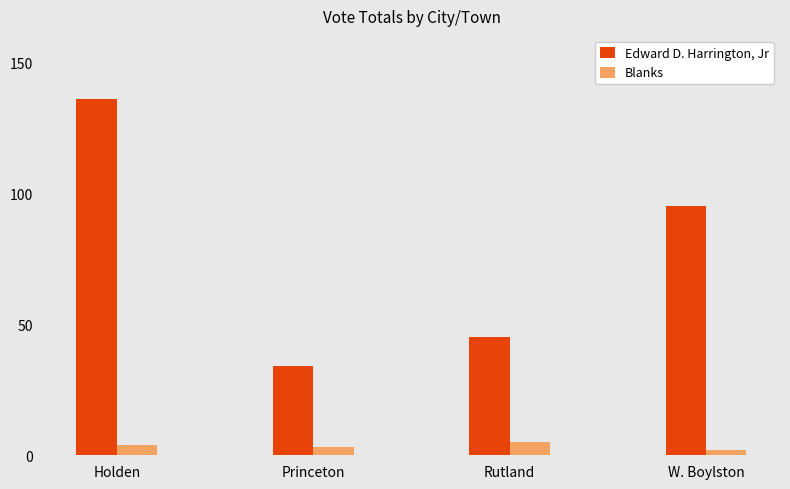

Rank the series by their maximum value, from lowest to highest.

Blanks, Edward D. Harrington, Jr